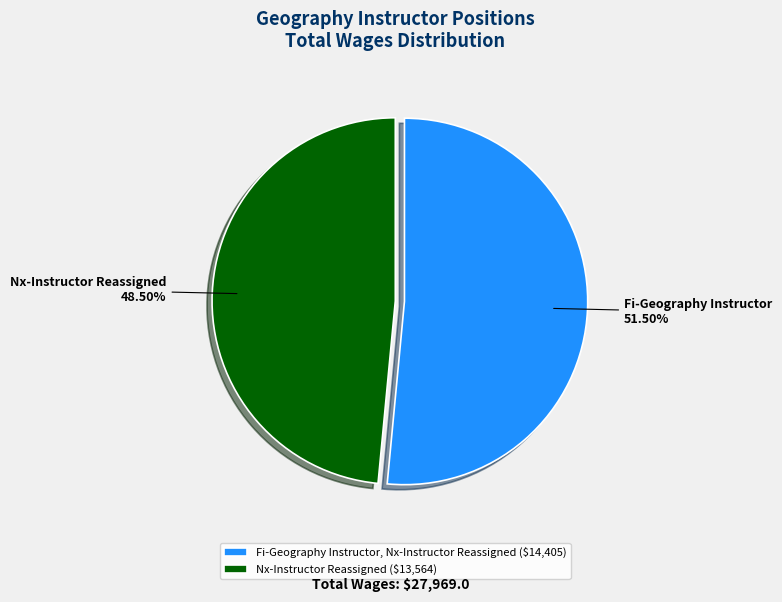

Does any single category account for the majority?

Yes